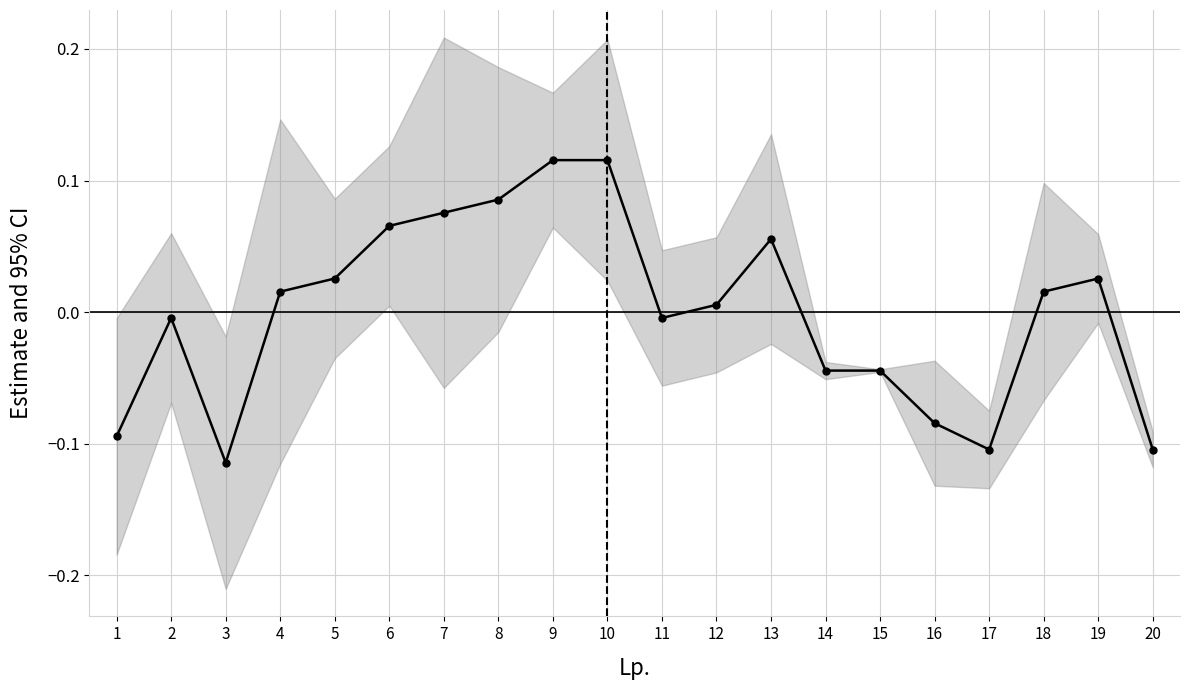

How many points are lower than both their immediate neighbors (excluding endpoints)?

3